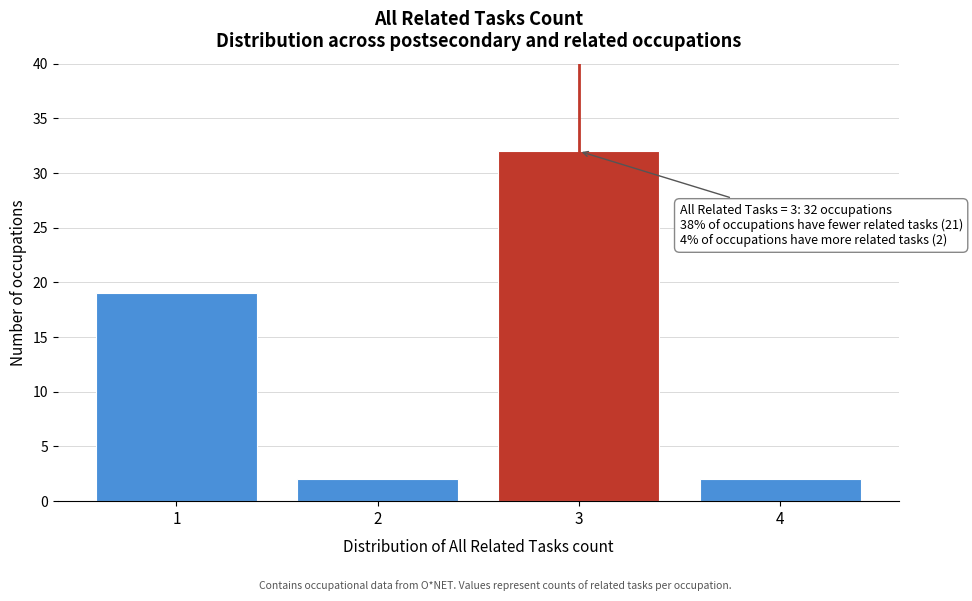

Over which range of the x-axis is the bar tallest?

2.5 to 3.5